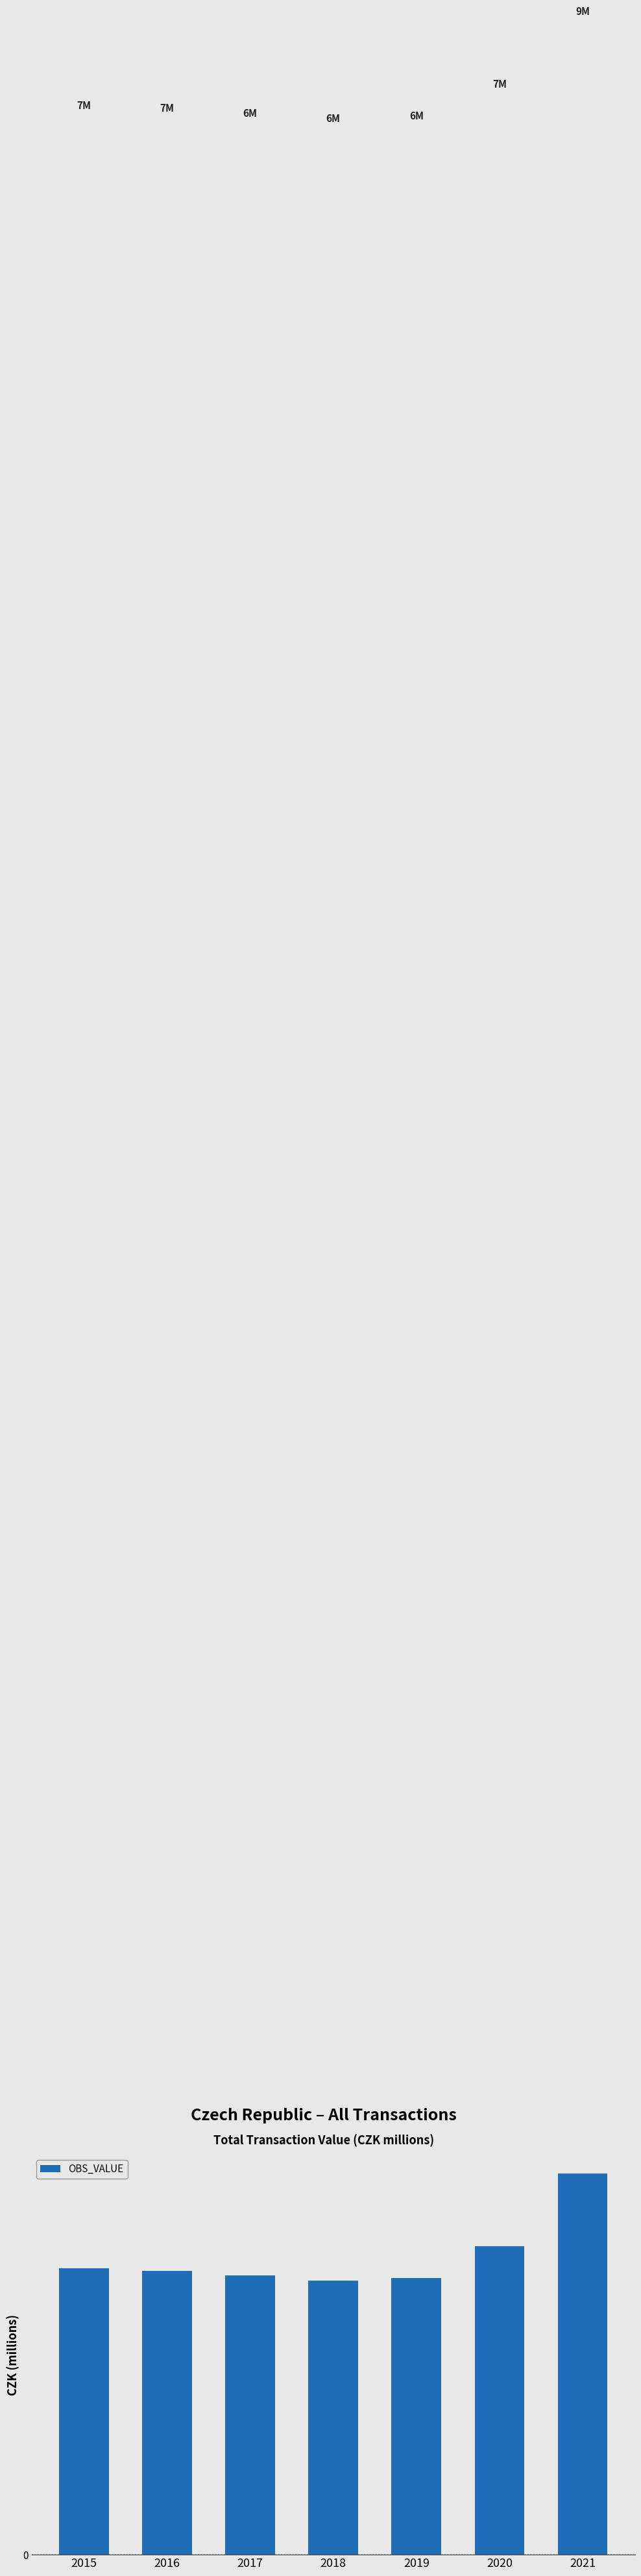

What is the greatest value displayed?

8.8